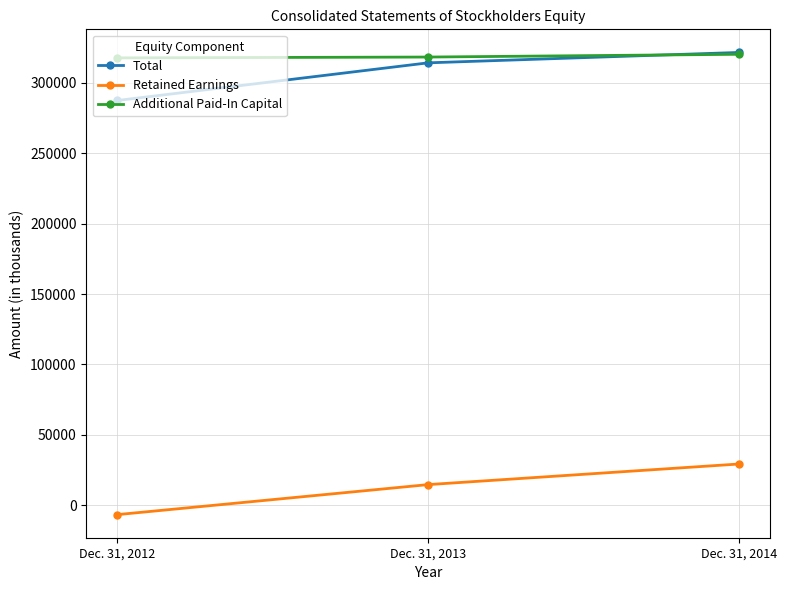

At which category is the sum across all series the highest?

Dec. 31, 2014